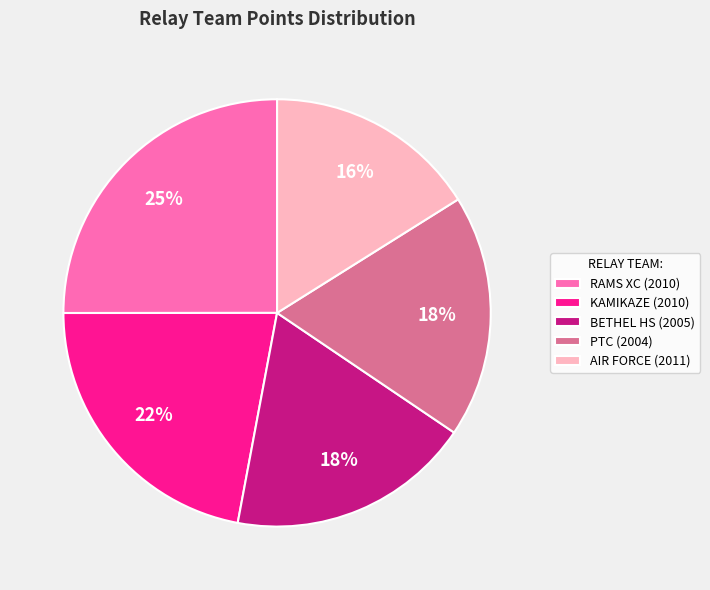

How many segments does this pie chart have?

5